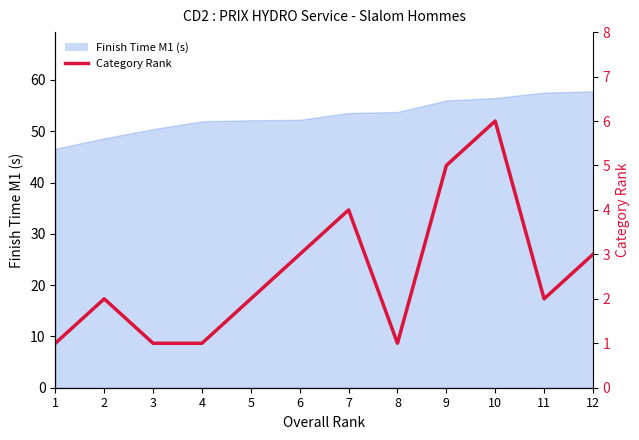

Where is the first local maximum?

2